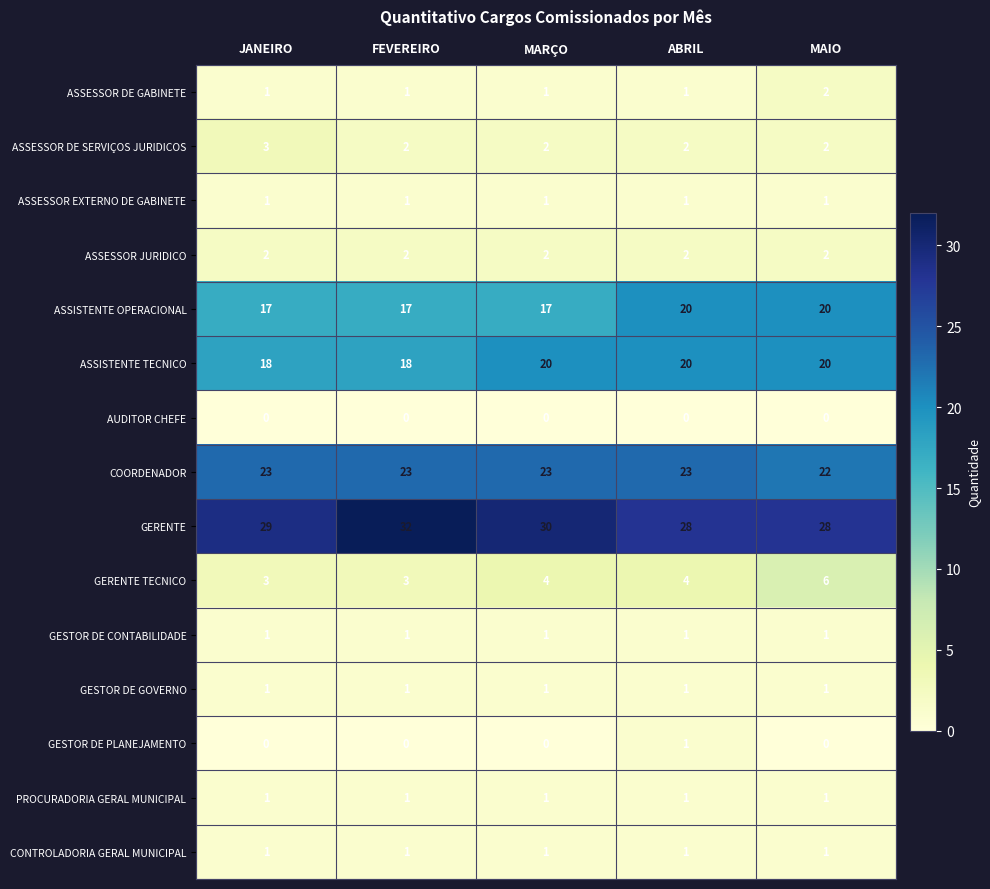

What is the greatest value displayed?

32